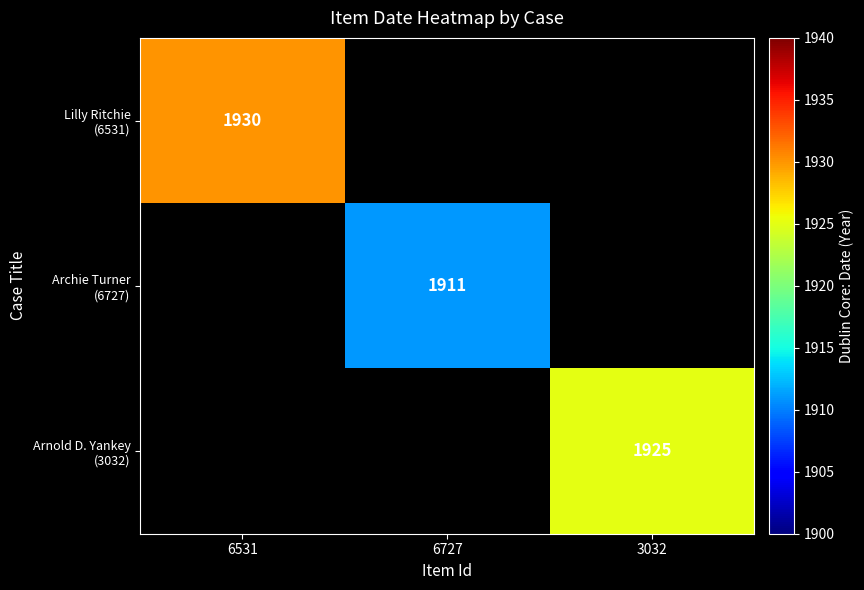

Which category has the lowest value across all series?

6727